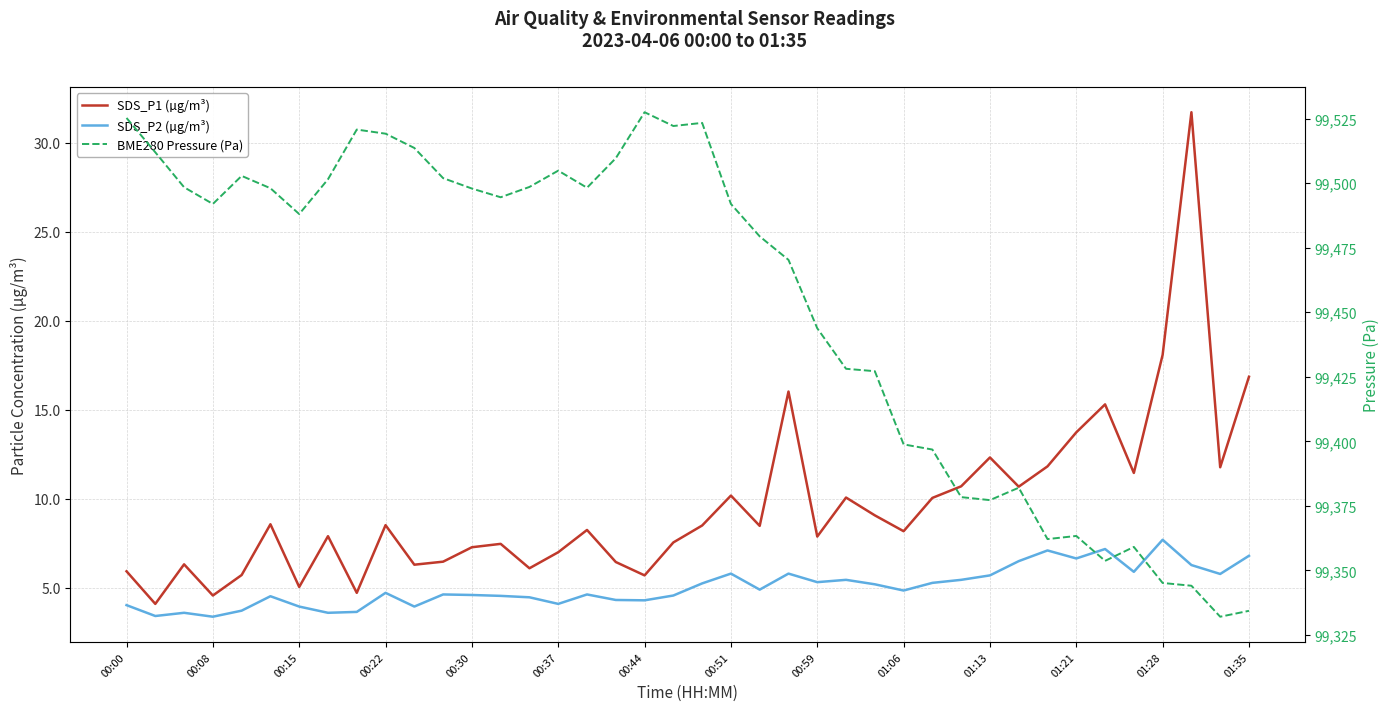

What is the difference between the maximum and minimum values in the SDS_P1 (µg/m³) series?

27.6